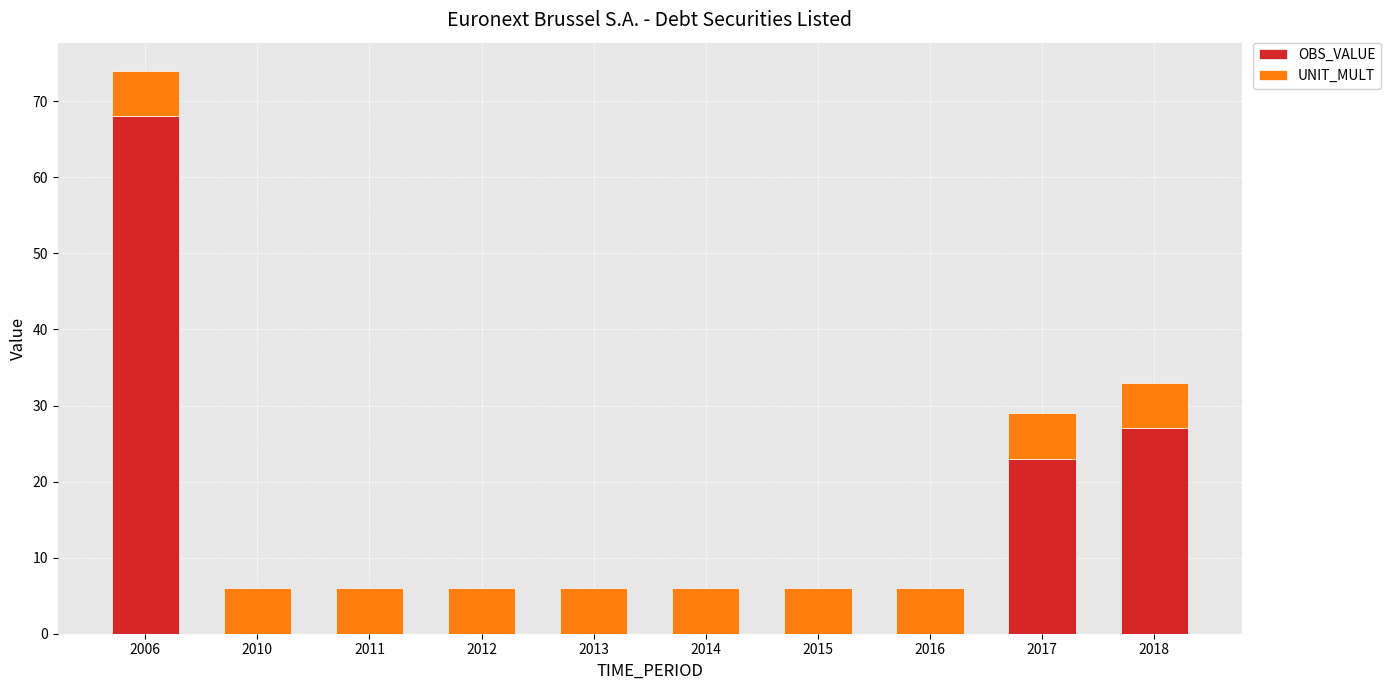

Reading right to left, transcribe the values for OBS_VALUE.

2018=27	2017=23	2016=0	2015=0	2014=0	2013=0	2012=0	2011=0	2010=0	2006=68